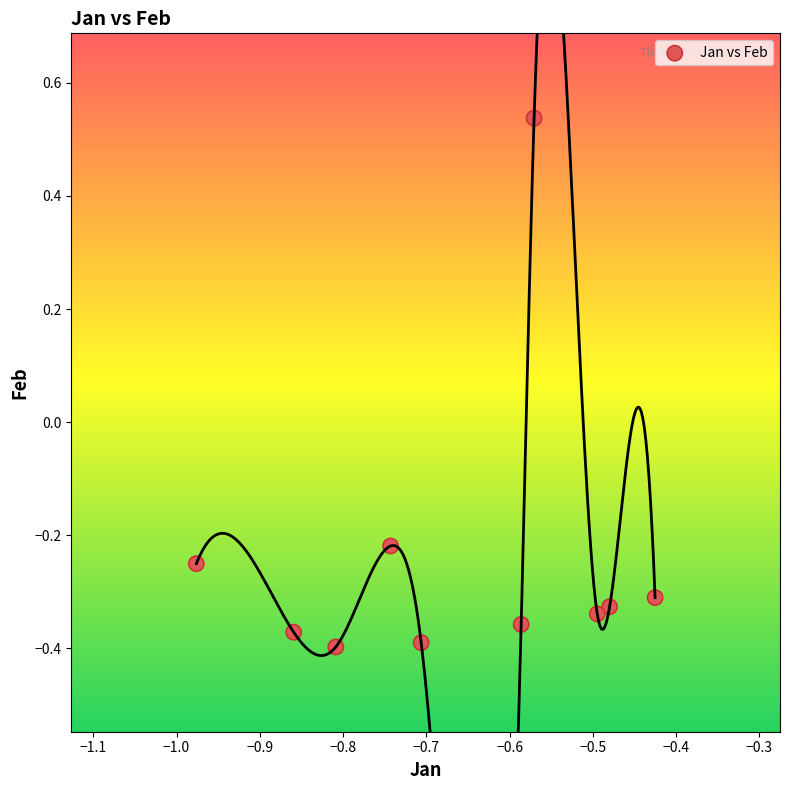

What is the range of Y values (max minus min)?

0.9